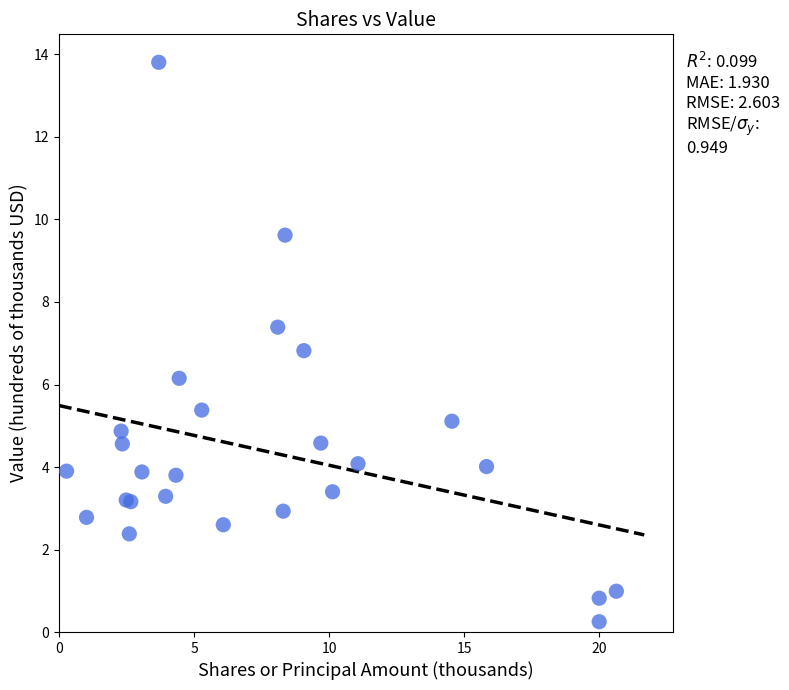

What Y value in the scatter plot is closest to 7?

6.8